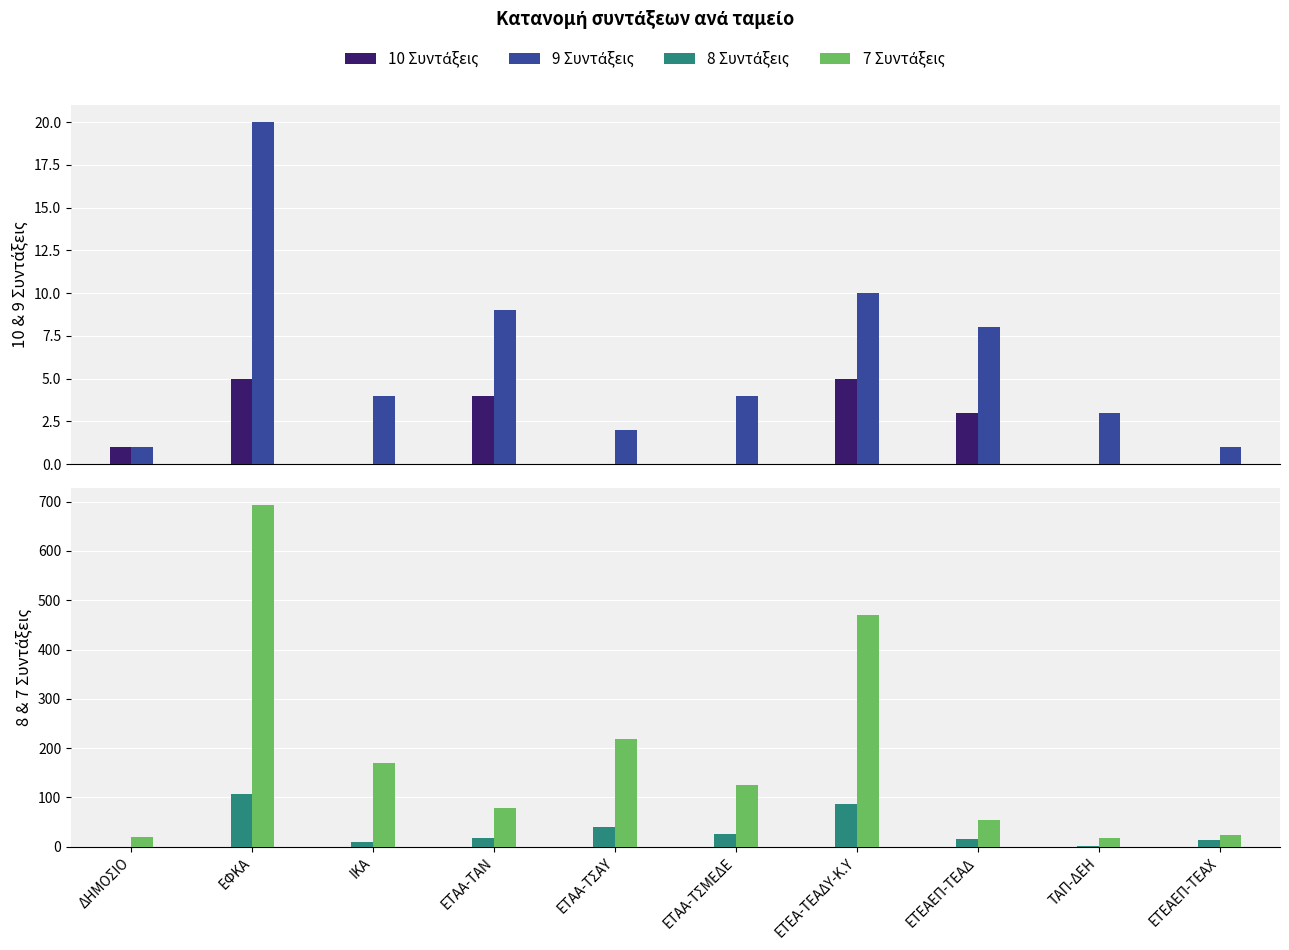

List the series in order of their peak value, lowest first.

10 Συντάξεις, 9 Συντάξεις, 8 Συντάξεις, 7 Συντάξεις